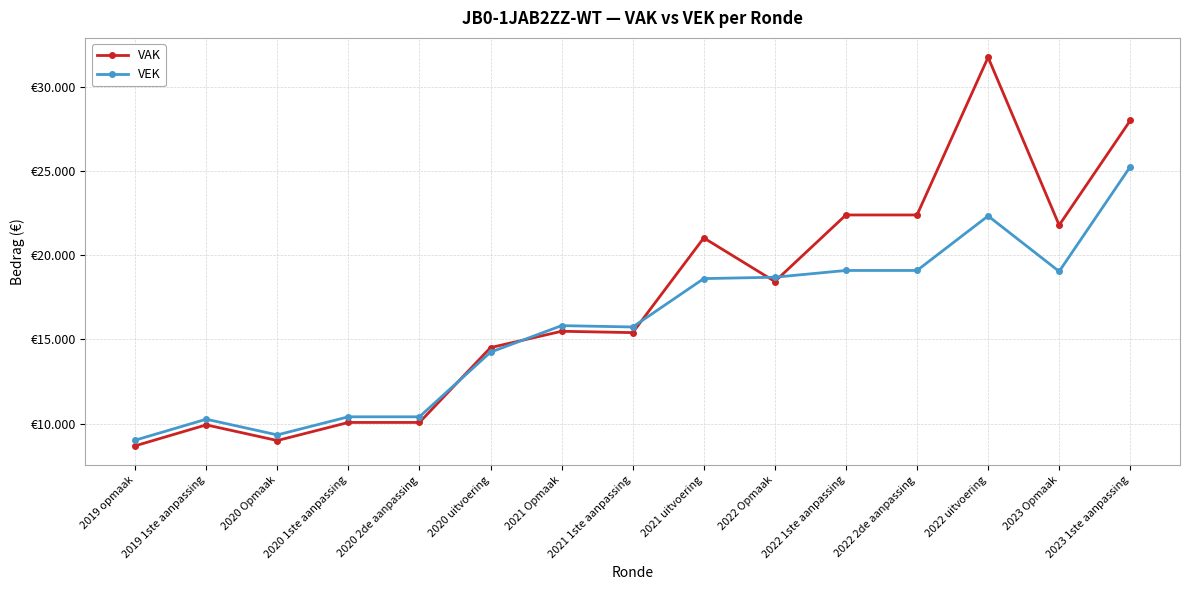

Which series ends up on top after the final intersection of VAK and VEK?

VAK